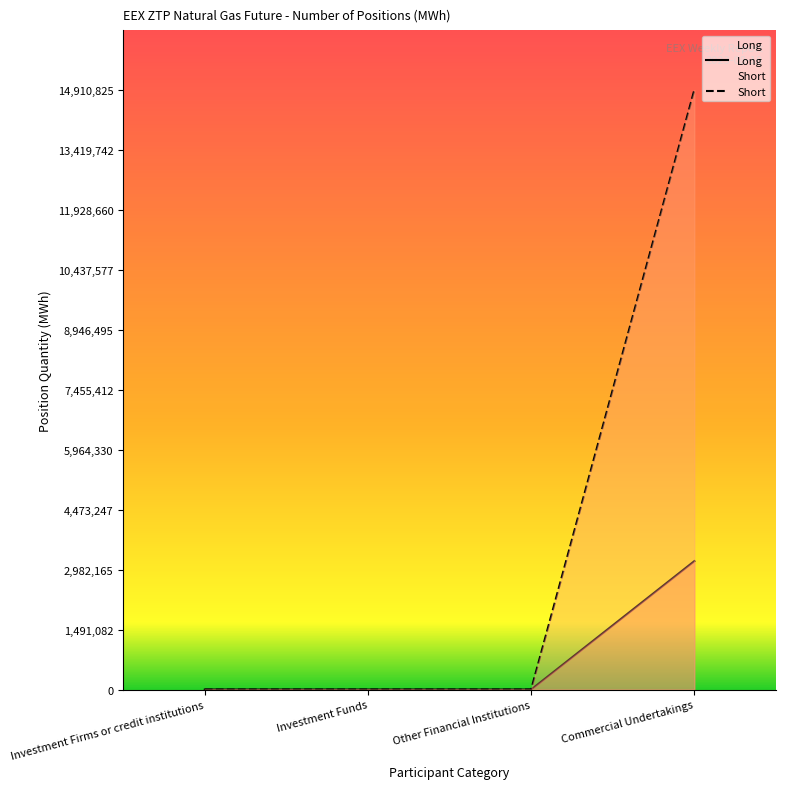

Reading left to right, list all the values displayed in this chart.

Long: Investment Firms or credit institutions=0	Investment Funds=0	Other Financial Institutions=0	Commercial Undertakings=3193490
Short: Investment Firms or credit institutions=0	Investment Funds=0	Other Financial Institutions=0	Commercial Undertakings=14910825